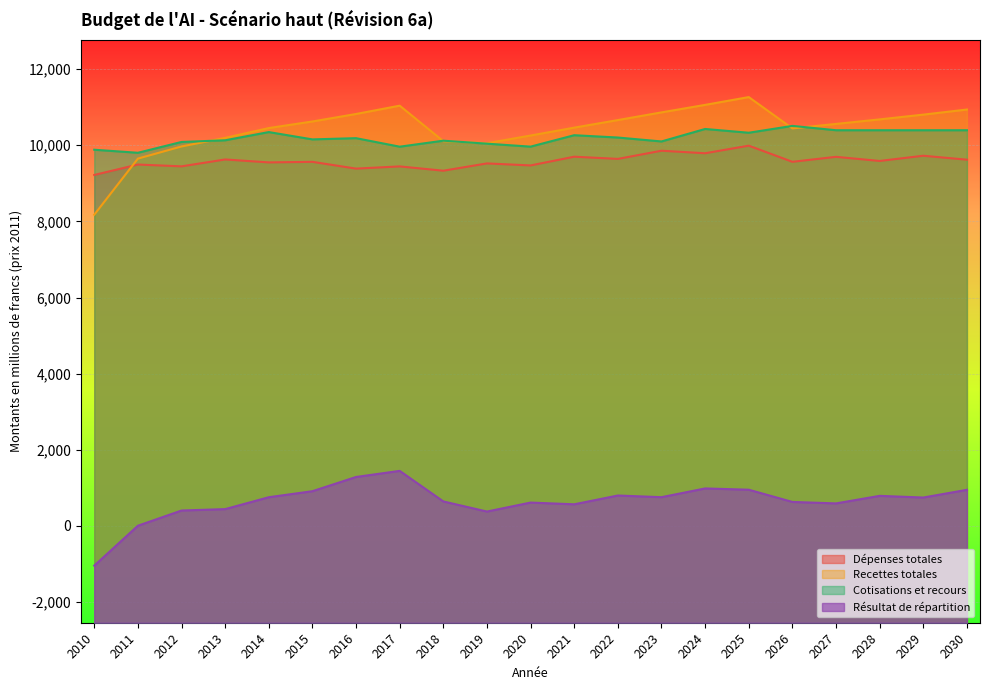

Is the value of Résultat de répartition at 2016 greater than the value of Cotisations et recours at 2013?

No